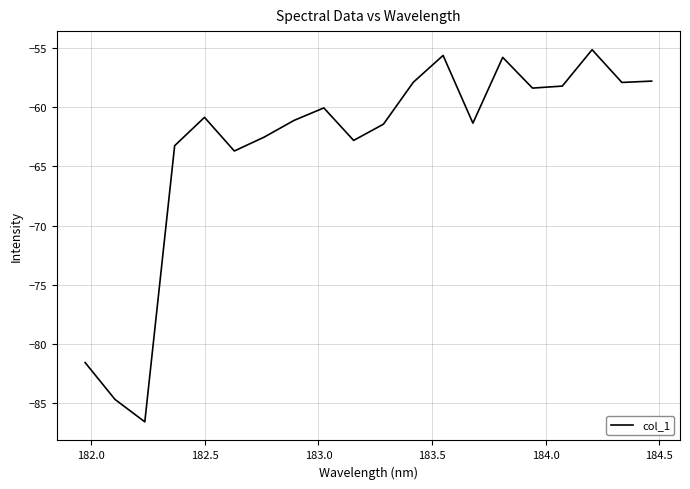

What is the smallest value displayed?

-86.6